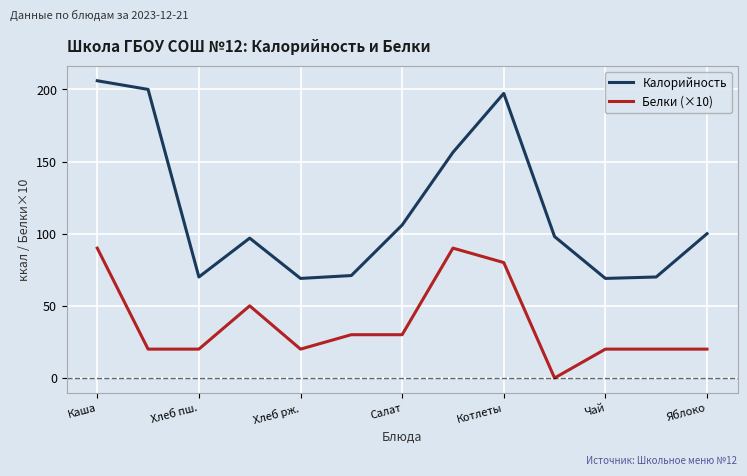

What is the maximum value for Белки (×10)?

90.0